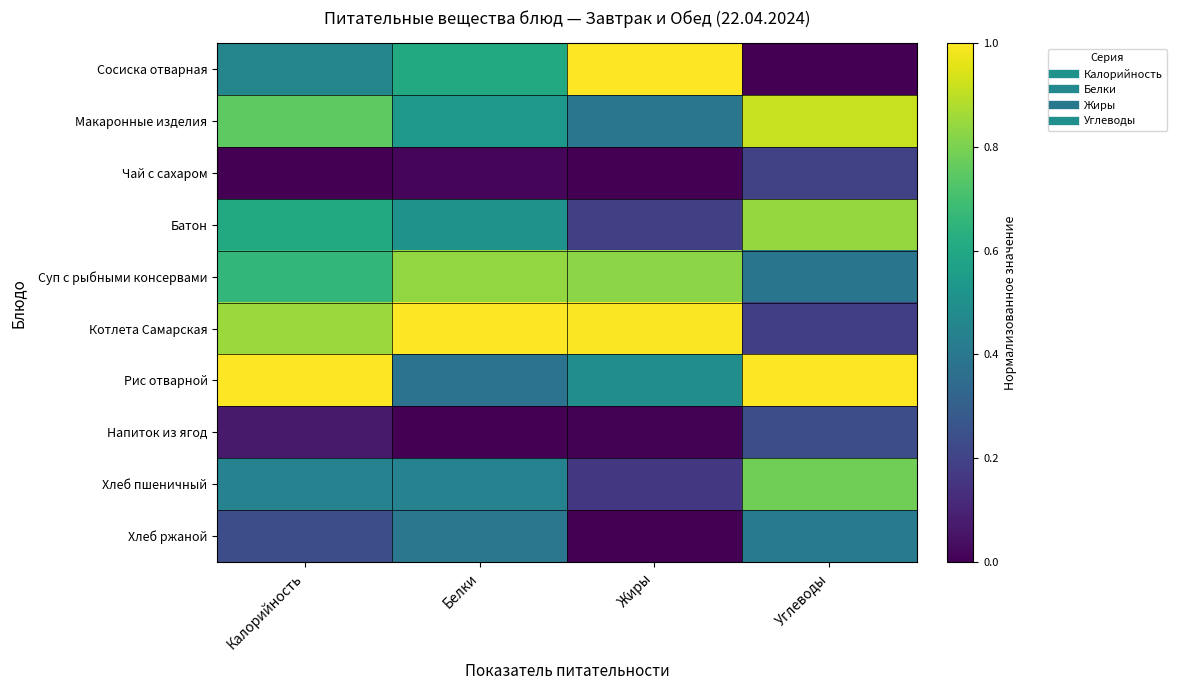

Reading left to right, what are all the values shown in this chart?

Сосиска отварная: Калорийность=0.5	Белки=0.6	Жиры=1.0	Углеводы=0.0
Макаронные изделия: Калорийность=0.8	Белки=0.5	Жиры=0.4	Углеводы=0.9
Чай с сахаром: Калорийность=0.0	Белки=0.0	Жиры=0.0	Углеводы=0.2
Батон: Калорийность=0.6	Белки=0.5	Жиры=0.2	Углеводы=0.8
Суп с рыбными консервами: Калорийность=0.7	Белки=0.8	Жиры=0.8	Углеводы=0.4
Котлета Самарская: Калорийность=0.8	Белки=1.0	Жиры=1.0	Углеводы=0.2
Рис отварной: Калорийность=1.0	Белки=0.4	Жиры=0.5	Углеводы=1.0
Напиток из ягод: Калорийность=0.1	Белки=0.0	Жиры=0.0	Углеводы=0.2
Хлеб пшеничный: Калорийность=0.4	Белки=0.4	Жиры=0.2	Углеводы=0.8
Хлеб ржаной: Калорийность=0.2	Белки=0.4	Жиры=0.0	Углеводы=0.4